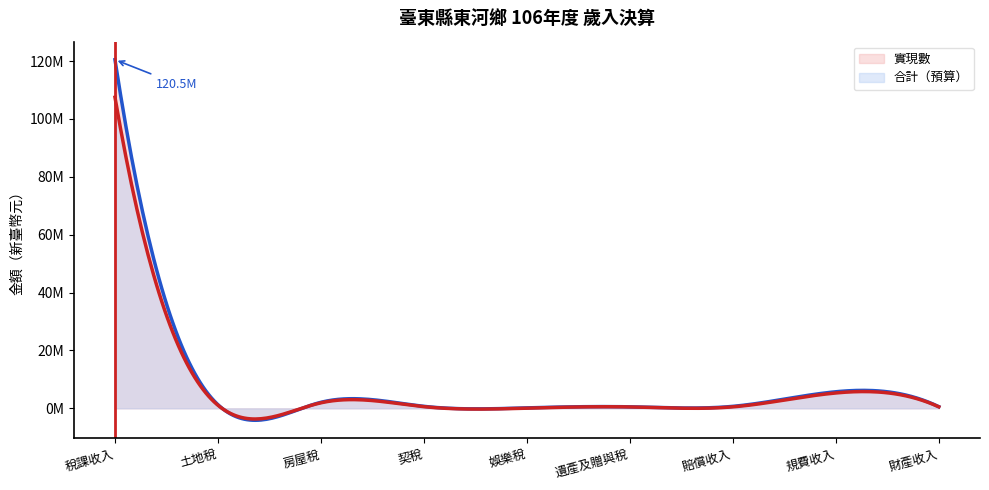

At which label does 合計 first exceed 571000?

稅課收入